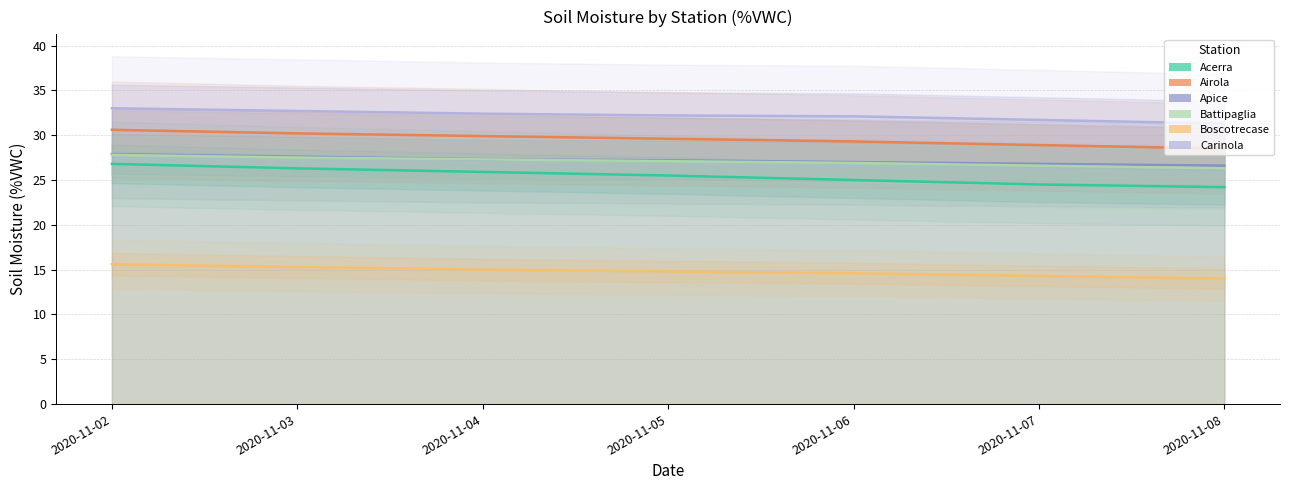

True or false: Battipaglia and Airola intersect in this chart.

False